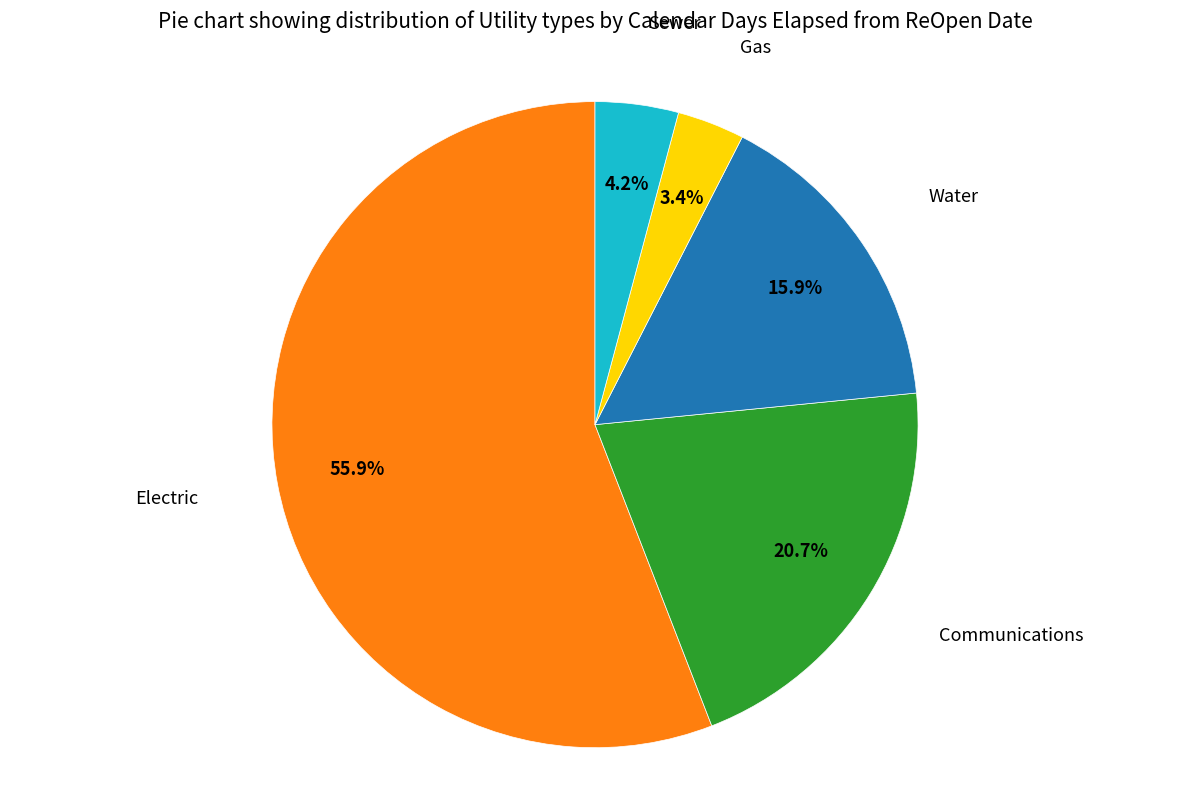

Approximately how many times larger is the value at Communications compared to Electric?

0.4